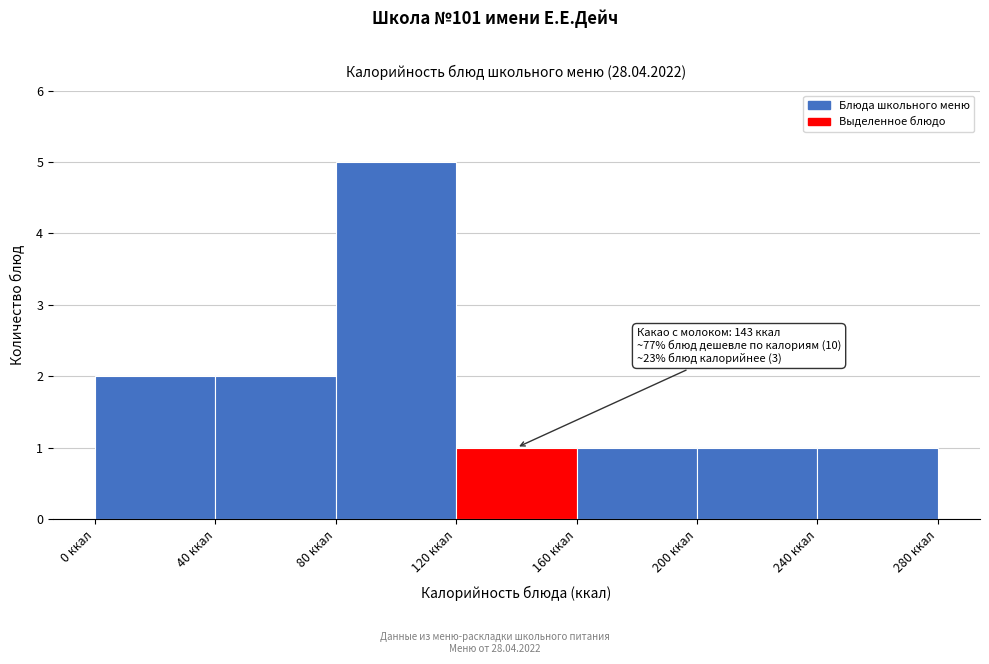

Over which range of the x-axis is the bar tallest?

80 to 120